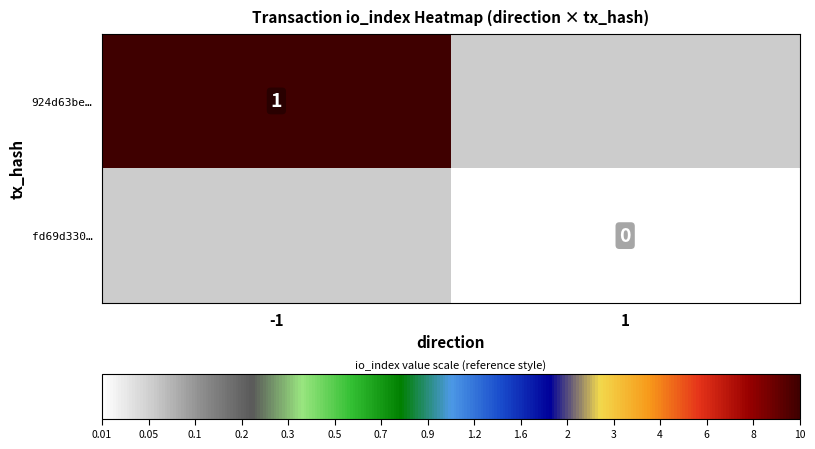

Between 1 and -1, which is larger?

-1